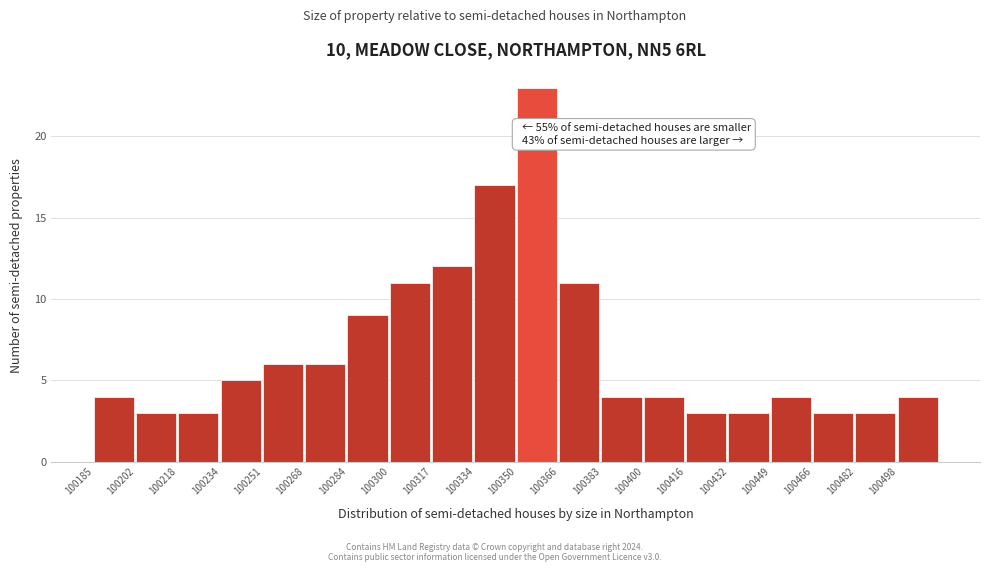

Which range on the x-axis has the tallest bar?

100350.0 to 100366.5